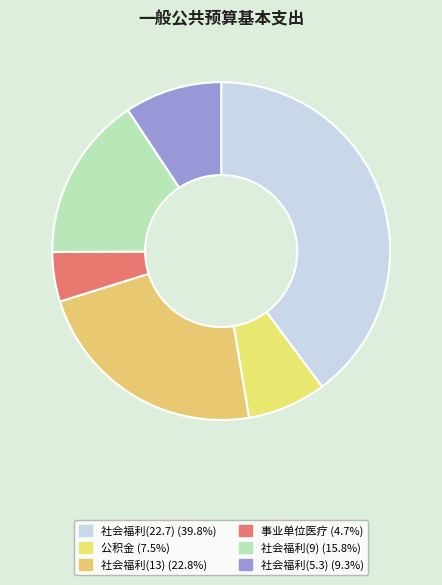

Rank the categories by value from highest to lowest.

社会福利(22.7), 社会福利(13), 社会福利(9), 社会福利(5.3), 公积金, 事业单位医疗